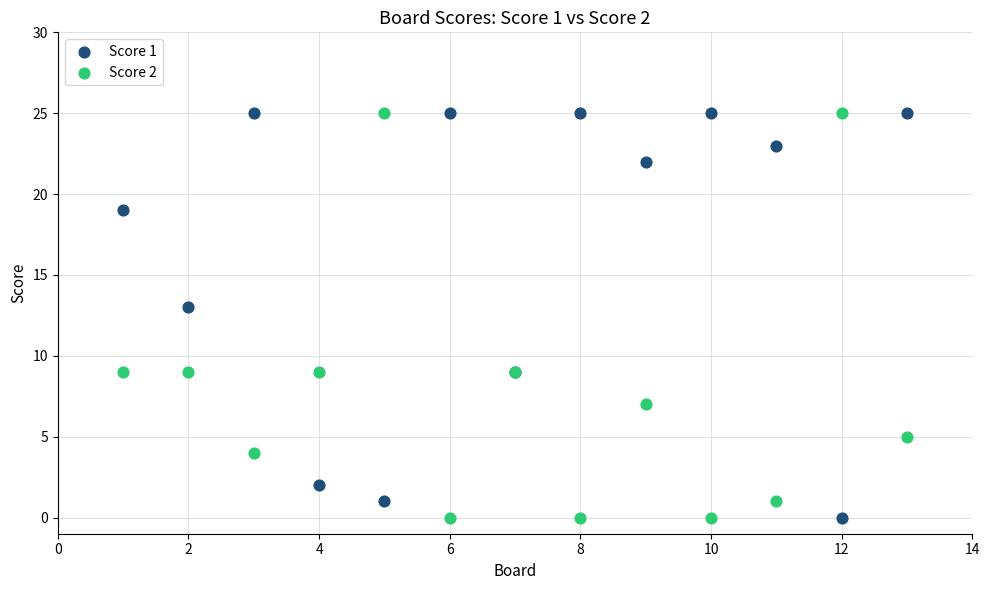

What are all the series names shown in the legend?

Score 1, Score 2